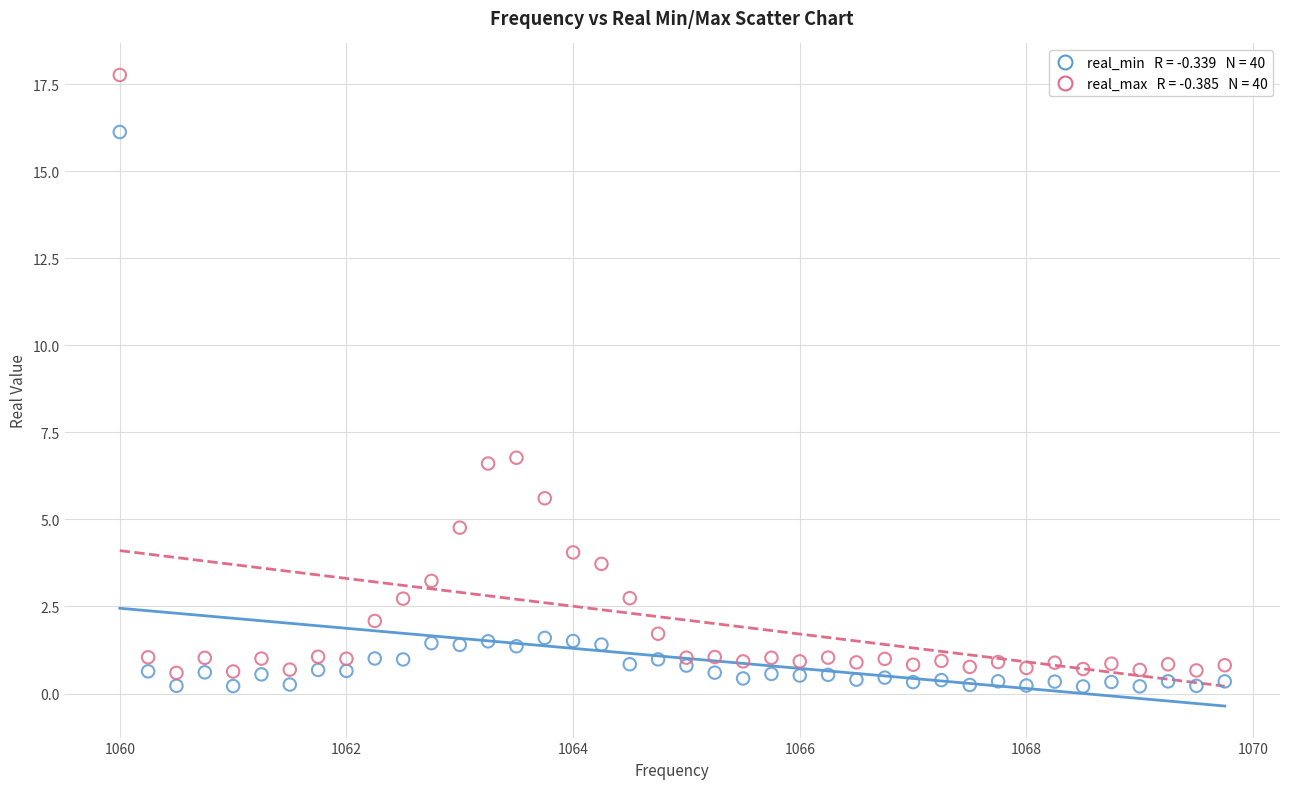

Across all data points, what is the range of Y values (max minus min)?

17.6